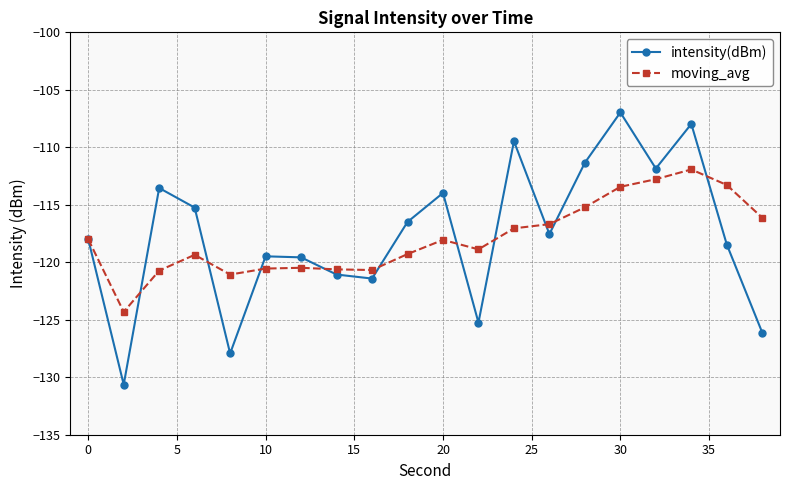

True or false: moving_avg has more than 1 interior local peaks.

True